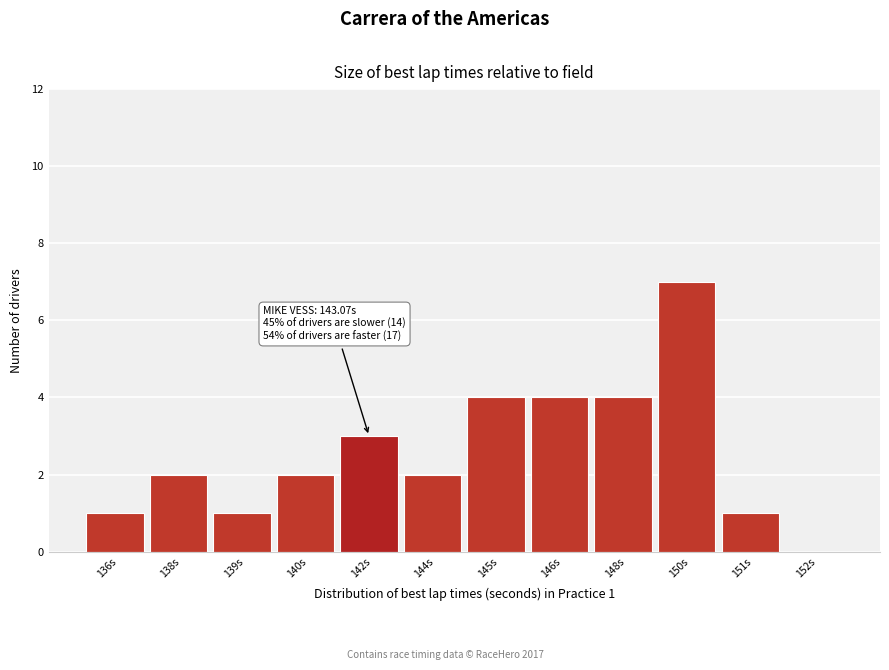

Reading left to right, list all the values displayed in this chart.

136s=1	138s=2	139s=1	140s=2	142s=3	144s=2	145s=4	146s=4	148s=4	150s=7	151s=1	152s=0